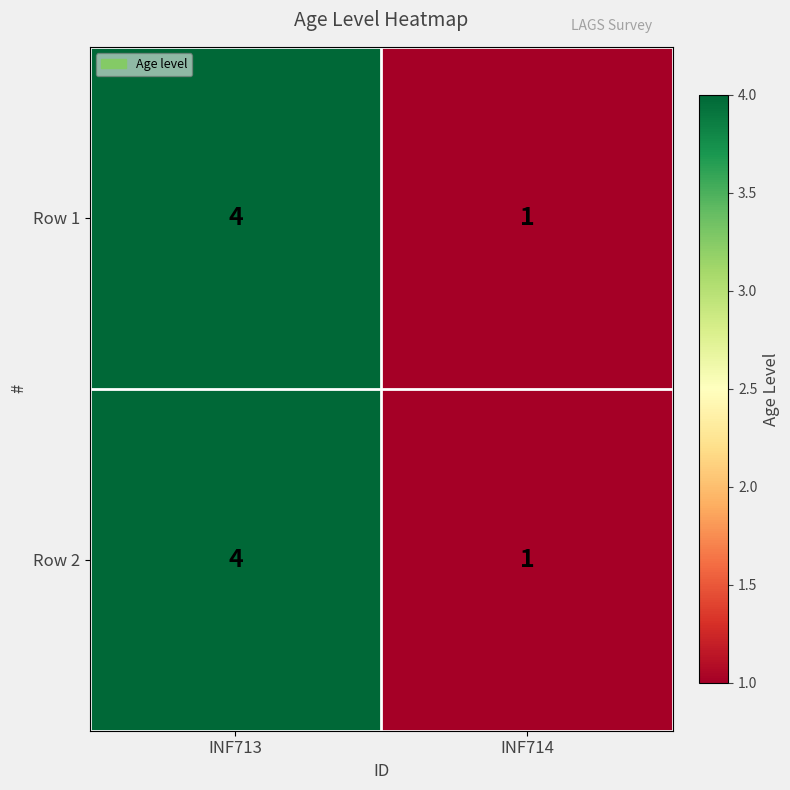

What is the maximum value for Row 2?

4